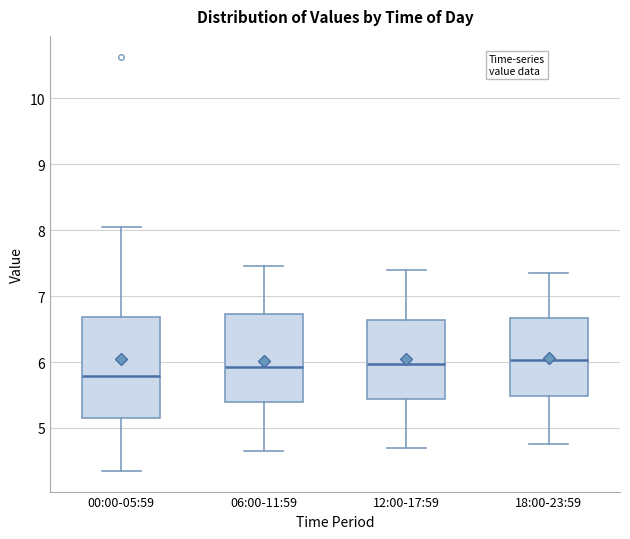

Which box has the lowest median line?

00:00-05:59